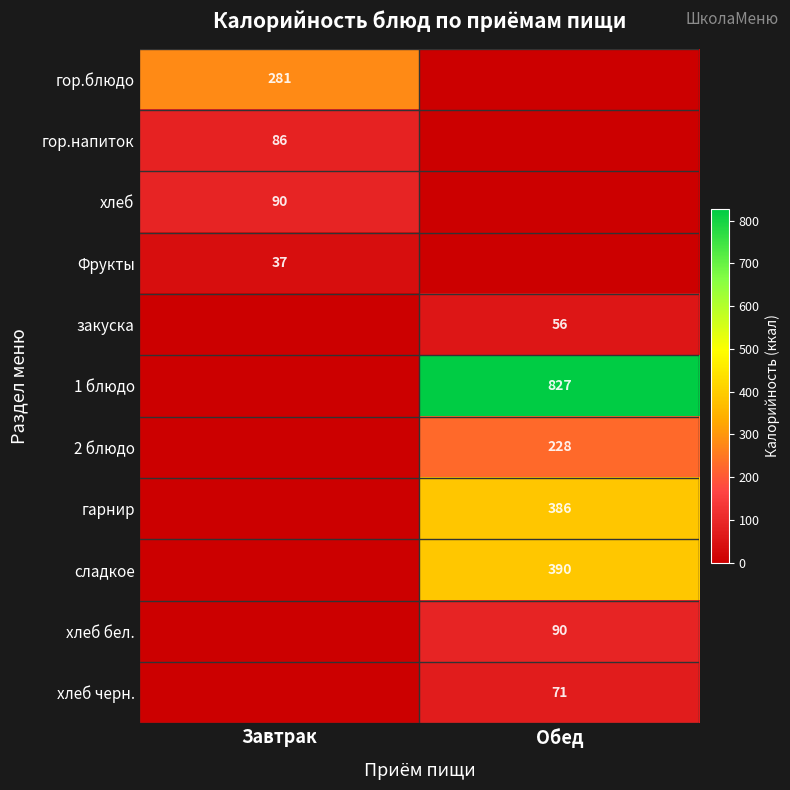

What is the difference between the highest and lowest values at Завтрак?

281